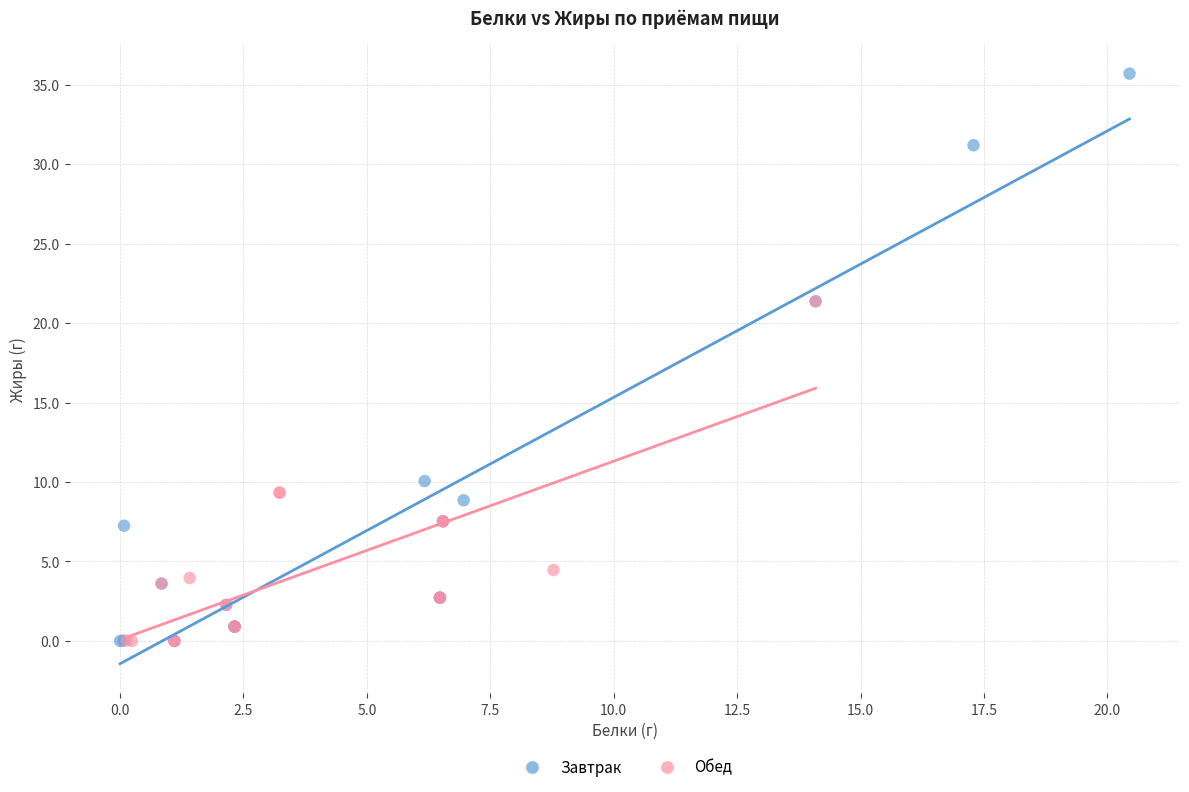

Which series has the widest spread of Y values?

Завтрак